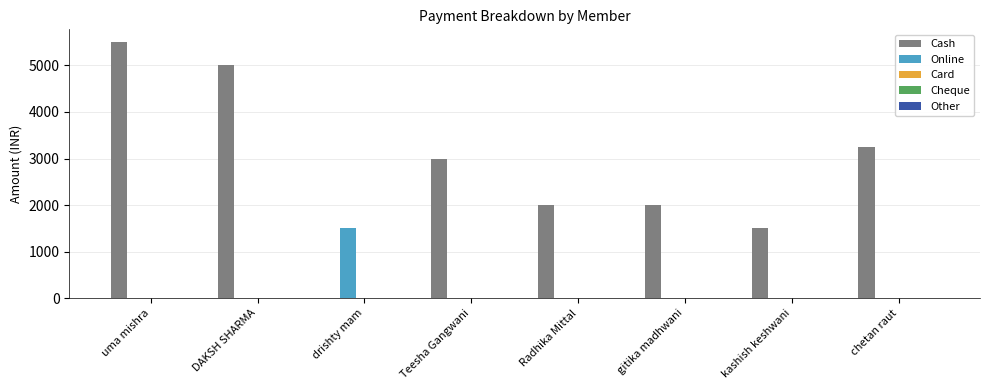

Which series changed the most between uma mishra and Radhika Mittal?

Cash